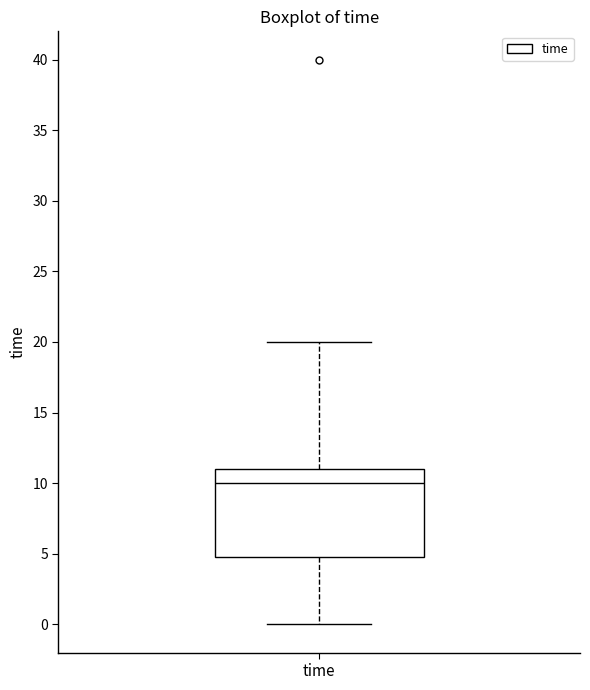

Read this box plot against the y-axis: the position of the median line, the range covered by the box, and the ends of both whiskers. The values are not printed on the chart, so give them approximately, as read against the axis.

median 10, box 5 to 11, whiskers 0 to 20